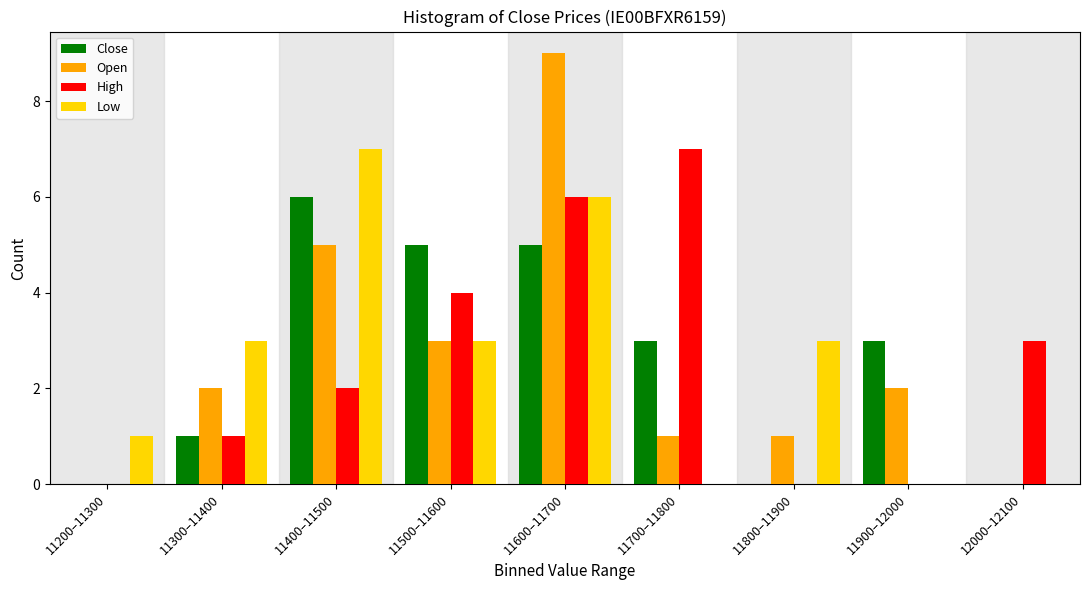

What is the sum of all Close values?

23